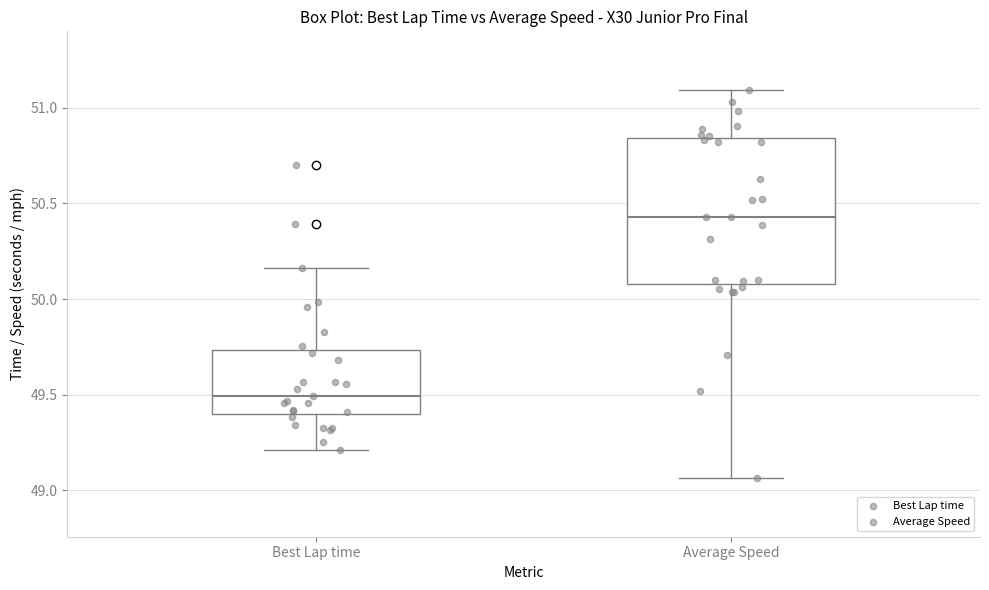

Comparing the boxes themselves (not the whiskers), which one is the tallest?

Average Speed